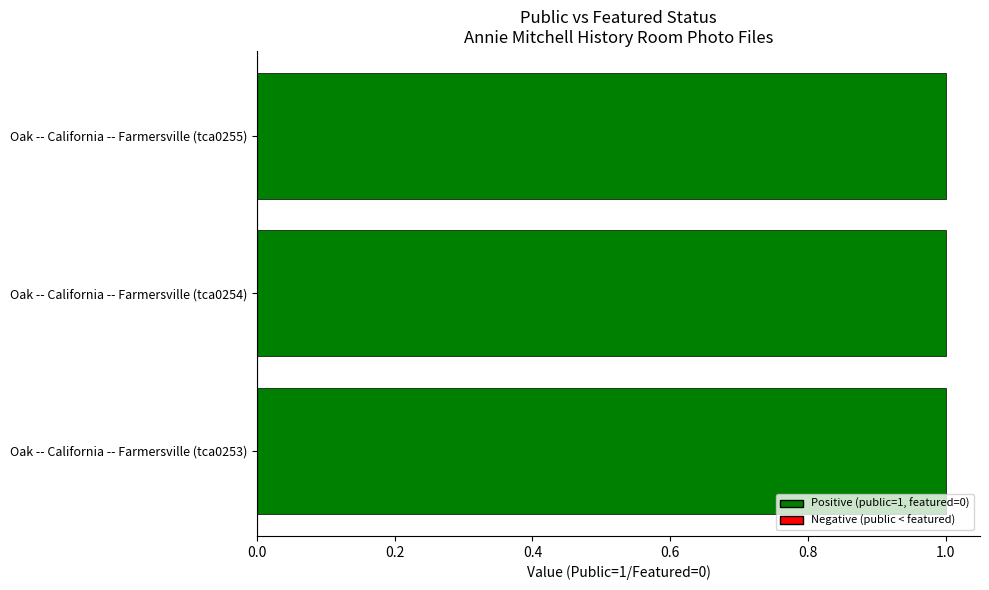

Where is public nearest to the value 1?

Oak -- California -- Farmersville (tca0253)